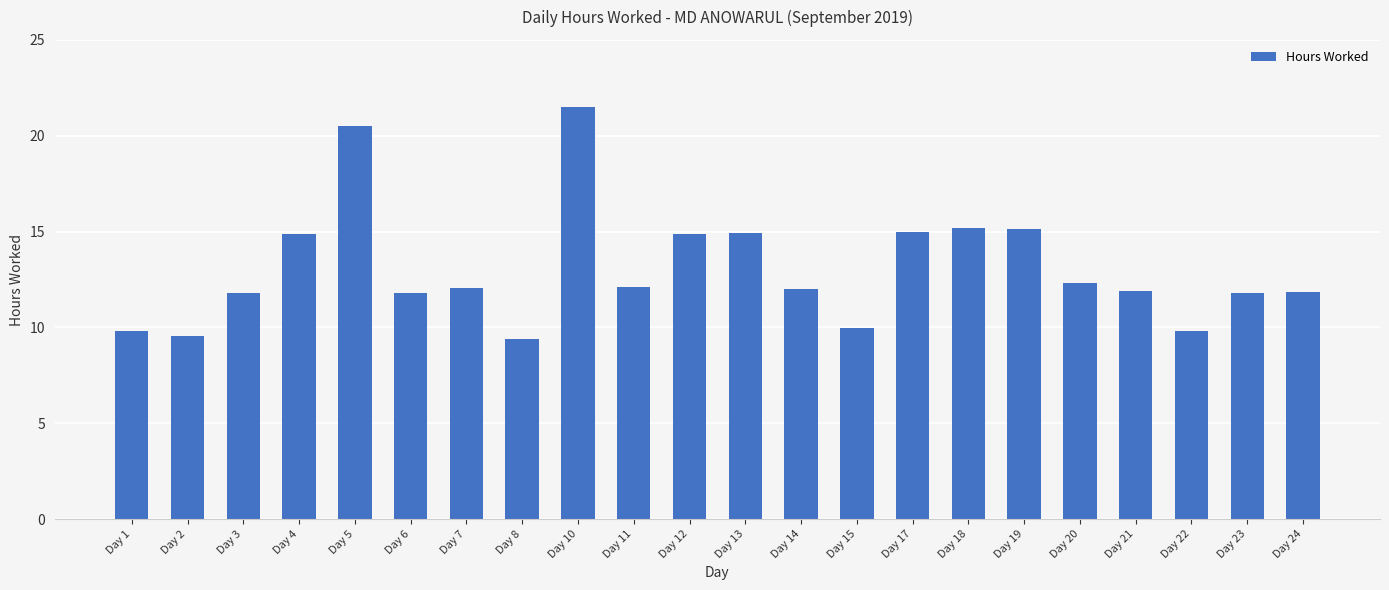

Approximately how many times larger is the value at Day 3 compared to Day 15?

1.2